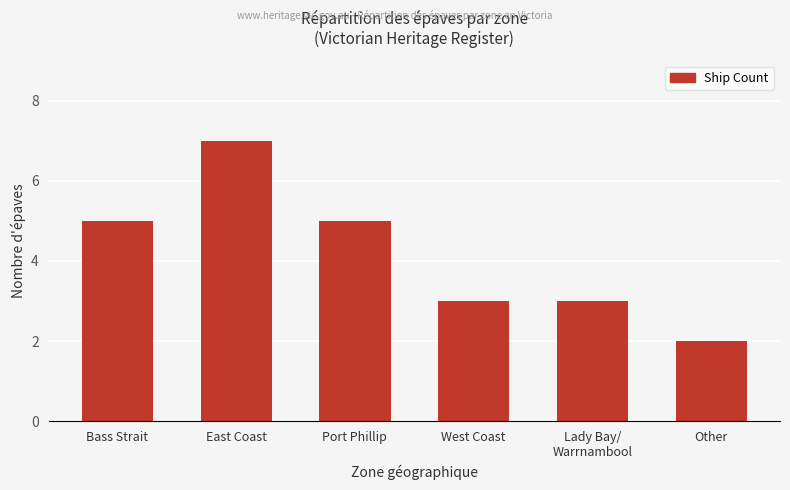

What is the sum of the values at Other and Bass Strait?

7